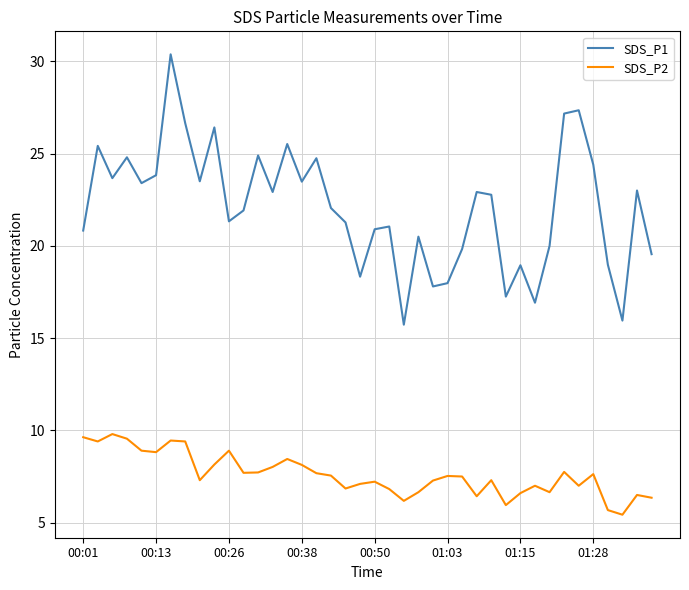

True or false: SDS_P2 and SDS_P1 intersect in this chart.

False